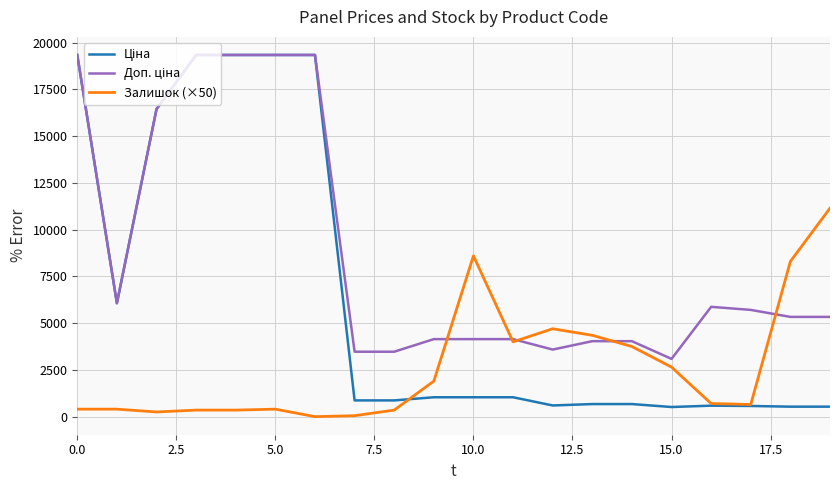

What is the greatest value displayed?

19343.1